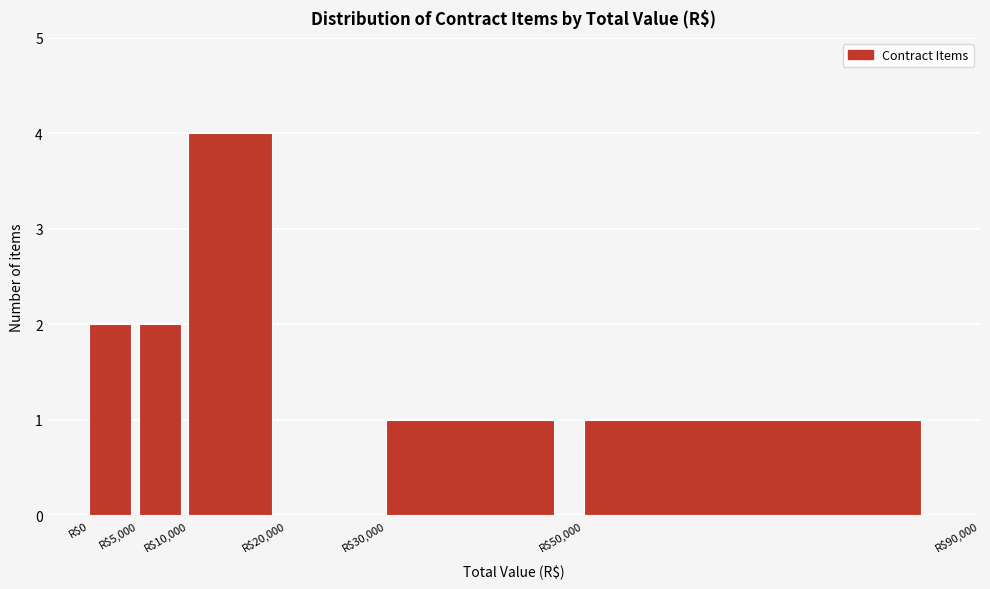

How tall is the bar that spans 50000 to 90000 on the x-axis? The values are not printed on the chart, so give them approximately, as read against the axis.

1